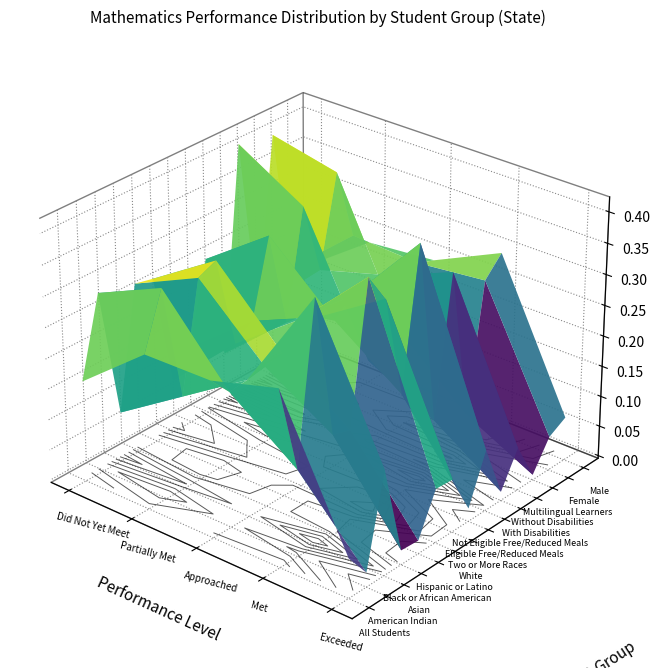

Between Partially Met and Approached, which series saw the biggest shift?

Multilingual Learners